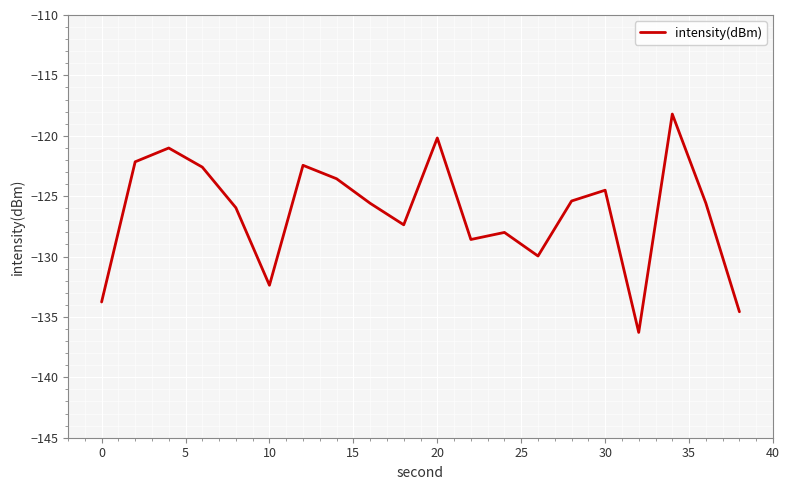

What is the smallest value displayed?

-136.3